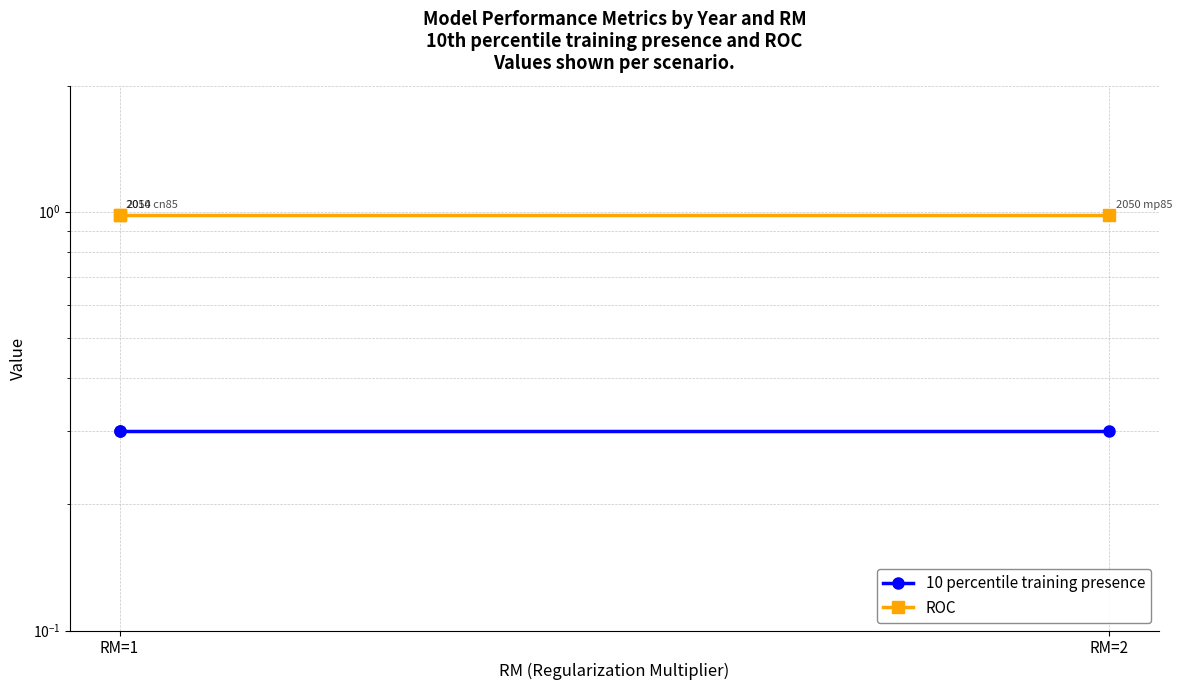

Which label corresponds to the largest value in the chart?

RM=1